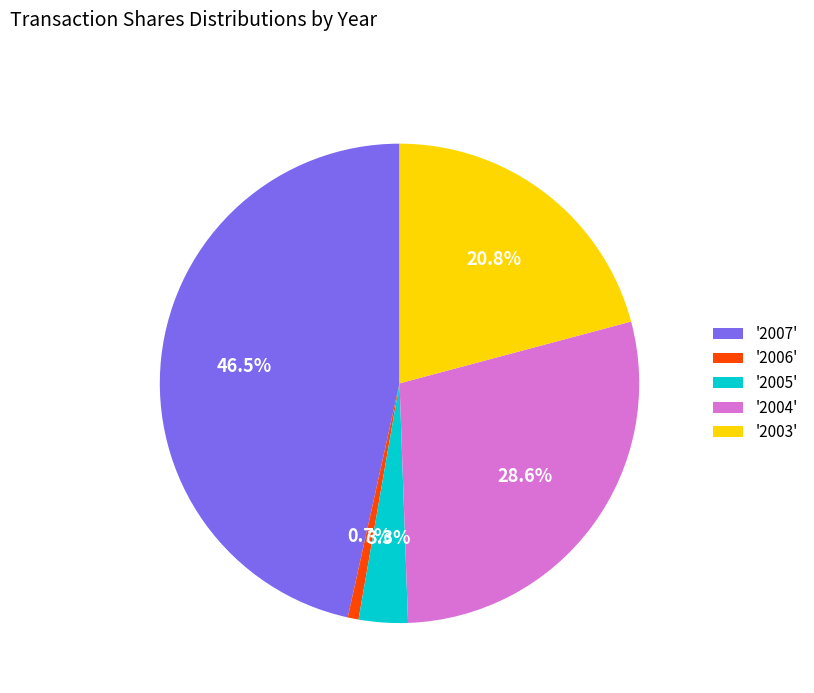

Which slice is the largest?

'2007'